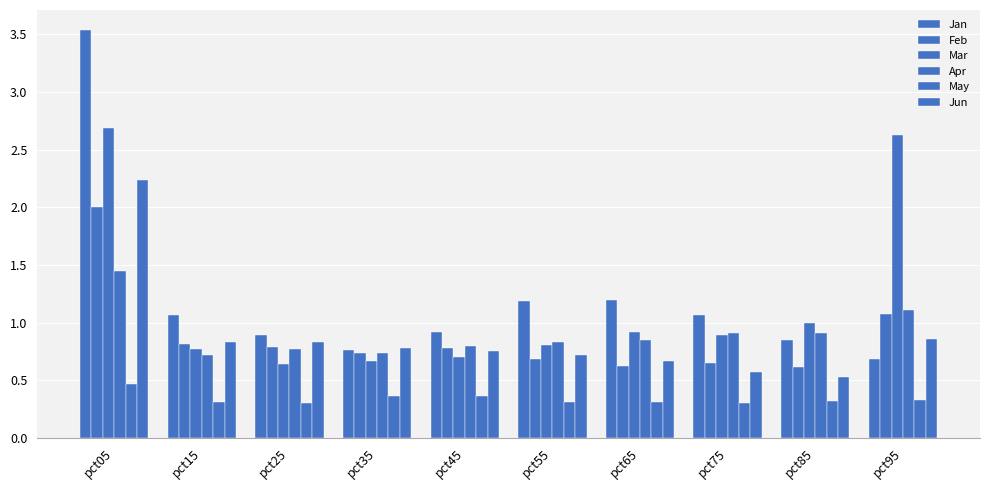

Between pct45 and pct25, which is larger?

pct45